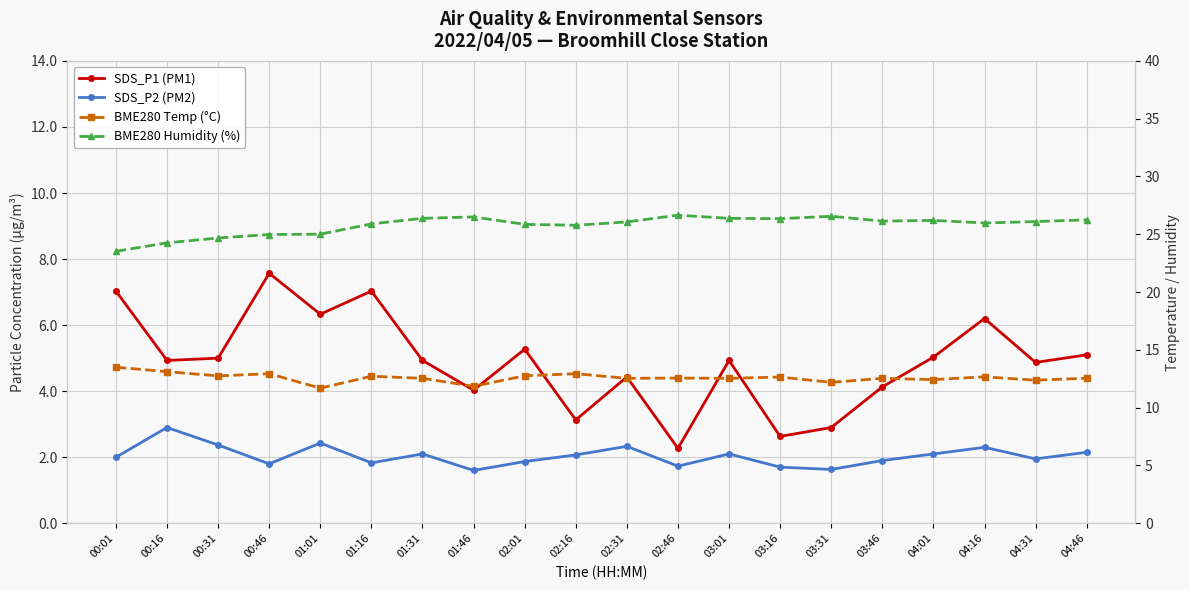

Rank the series at 00:01 from highest to lowest value.

BME280 Humidity (%), BME280 Temp (°C), SDS_P1 (PM1), SDS_P2 (PM2)